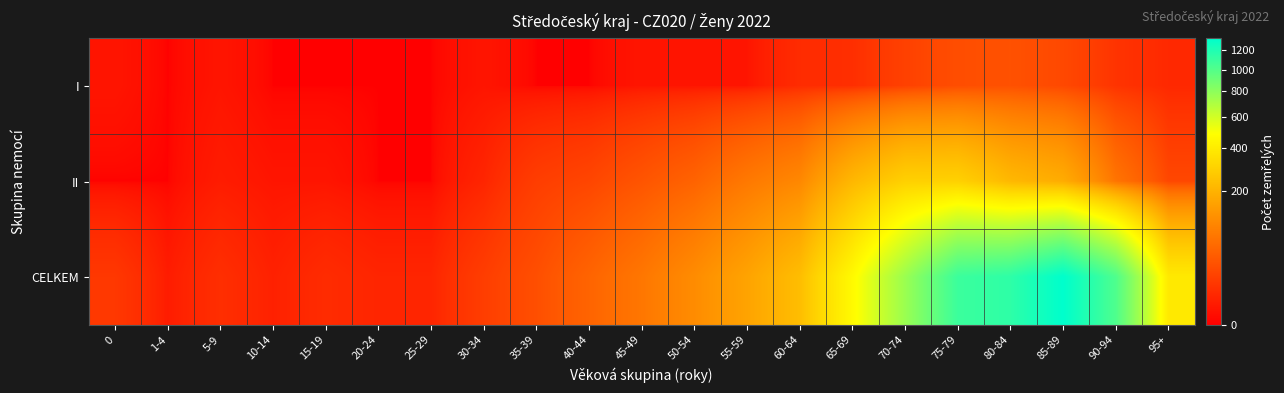

Which series changed the most between 10-14 and 75-79?

CELKEM